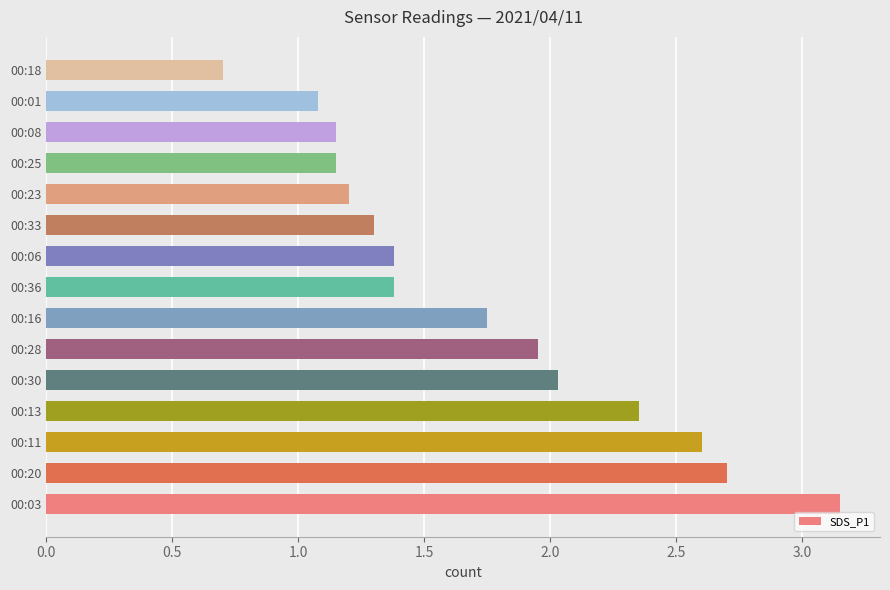

What is the average value?

1.7